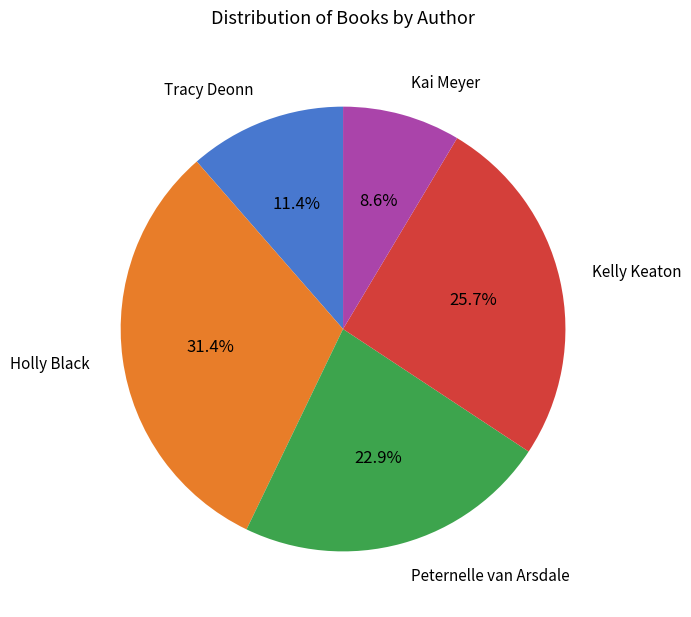

Does any single category account for the majority?

No